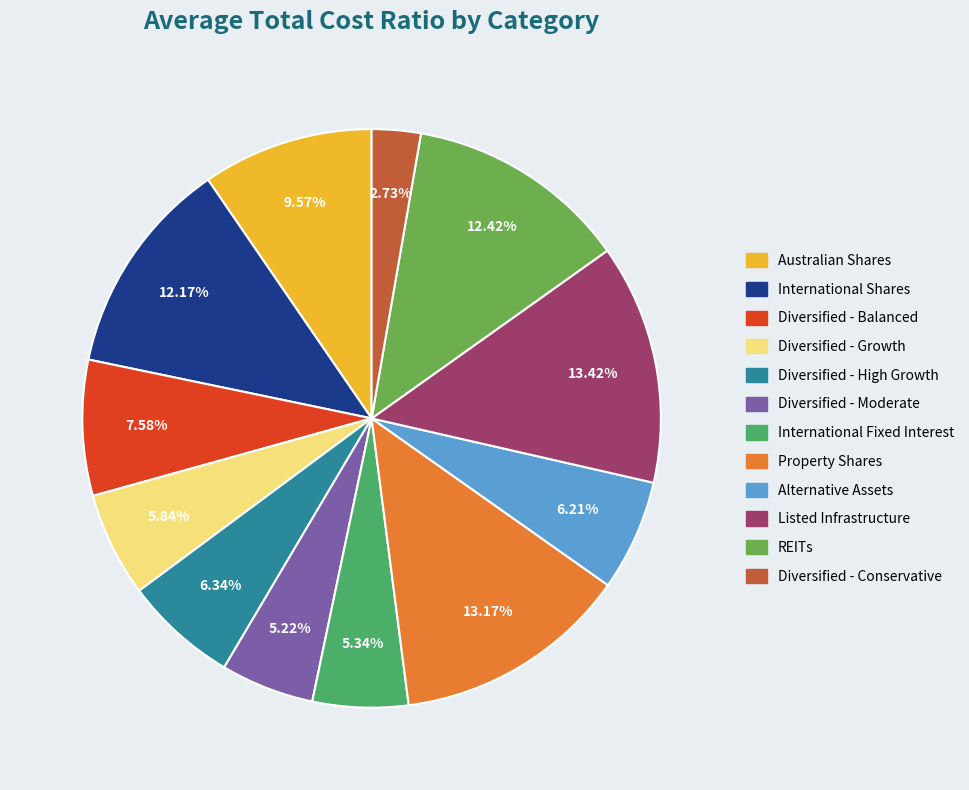

Does any single category account for the majority?

No